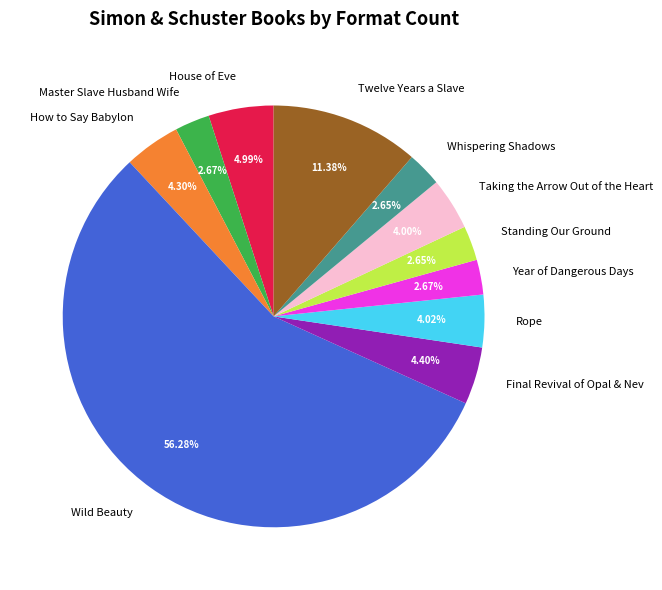

To the nearest percent, what portion does Year of Dangerous Days represent?

3%